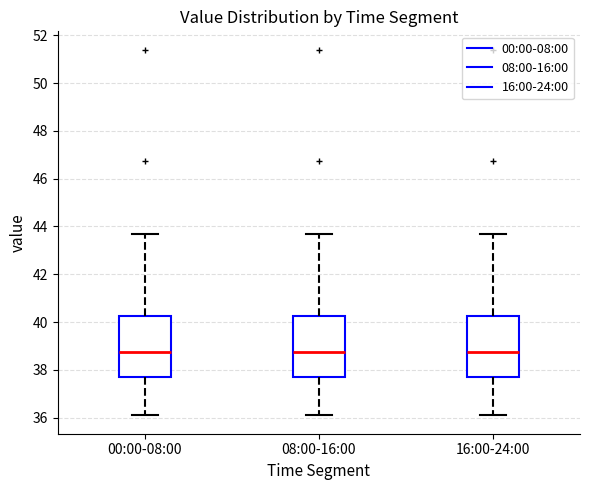

Reading left to right, transcribe this box plot: for each box, give where its median line is, the range the box spans, and where its two whiskers end, as read against the y-axis. The values are not printed on the chart, so give them approximately, as read against the axis.

00:00-08:00: median 38.8, box 37.8 to 40.2, whiskers 36.0 to 43.6
08:00-16:00: median 38.8, box 37.8 to 40.2, whiskers 36.0 to 43.6
16:00-24:00: median 38.8, box 37.8 to 40.2, whiskers 36.0 to 43.6